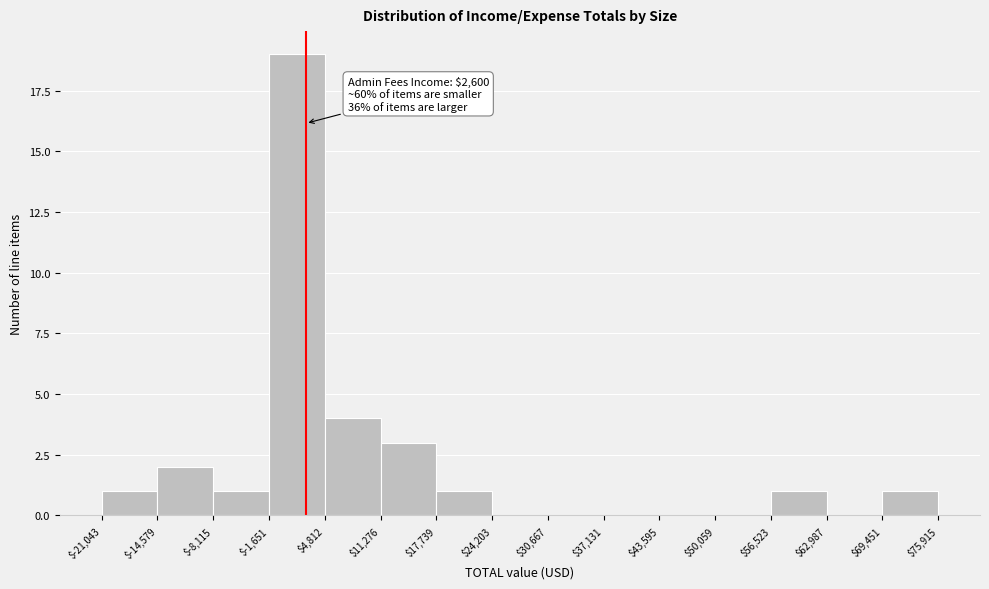

Over which range of the x-axis is the bar tallest?

$-1,651 to $4,812